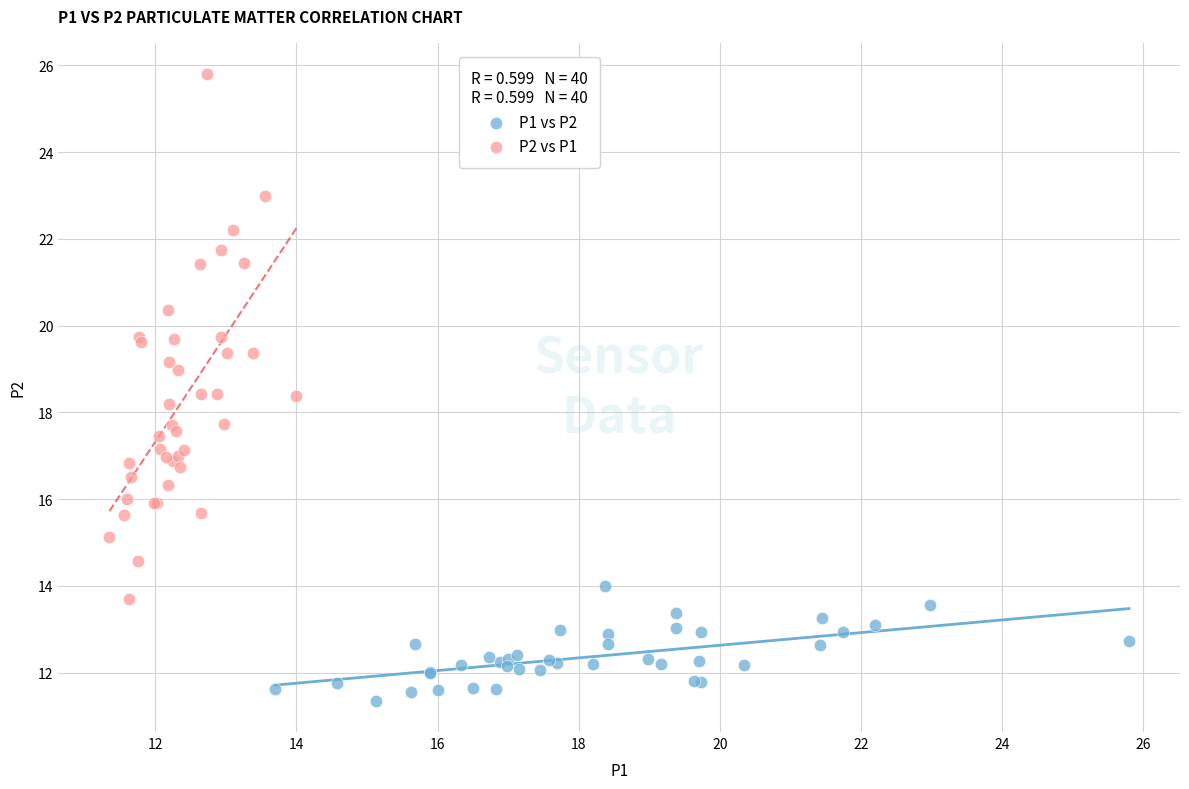

Which series contains the lowest Y value?

P1 vs P2